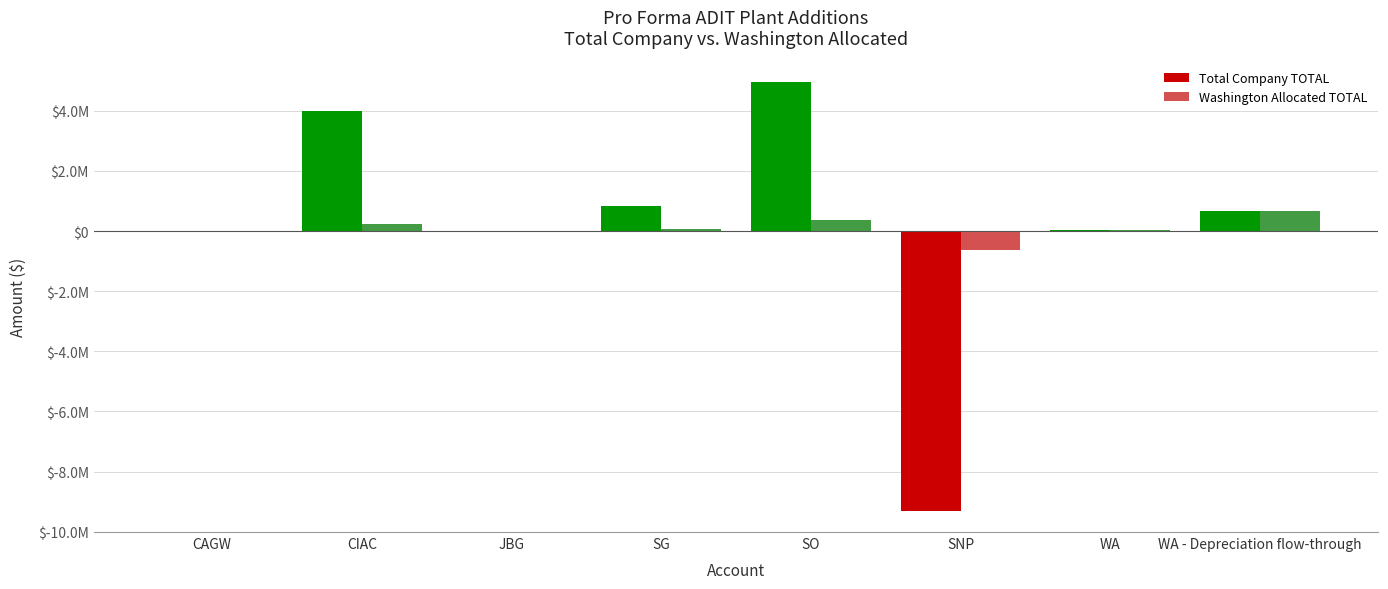

What are all the series names shown in the legend?

Total Company TOTAL, Washington Allocated TOTAL